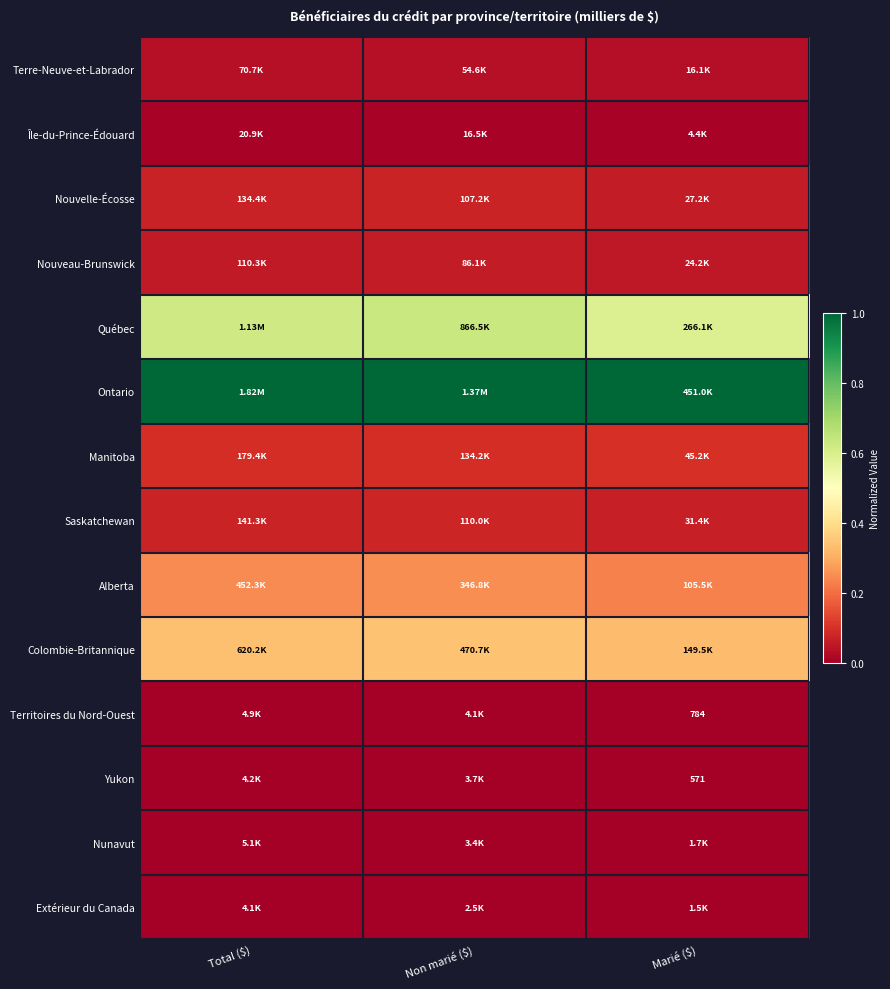

Is the value of Extérieur du Canada at Non marié ($) greater than the value of Yukon at Total ($)?

No